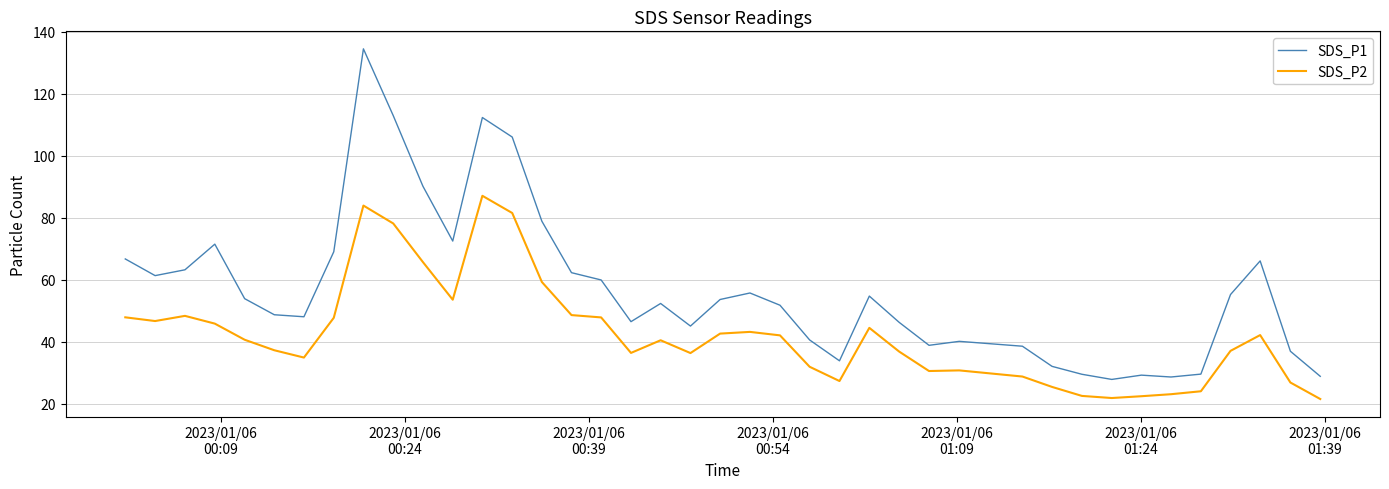

What is the maximum value shown in the chart?

134.6